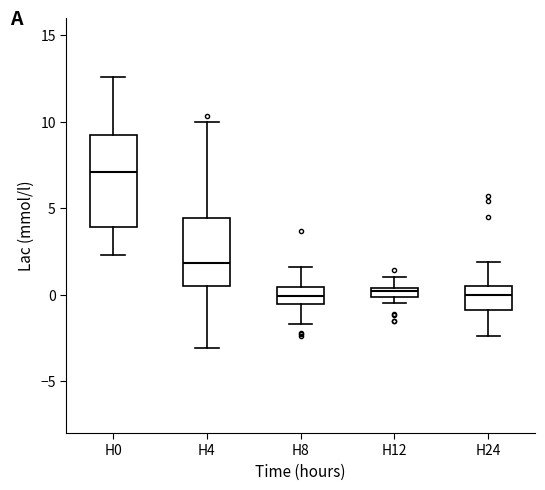

Comparing the boxes themselves (not the whiskers), which one is the tallest?

H0